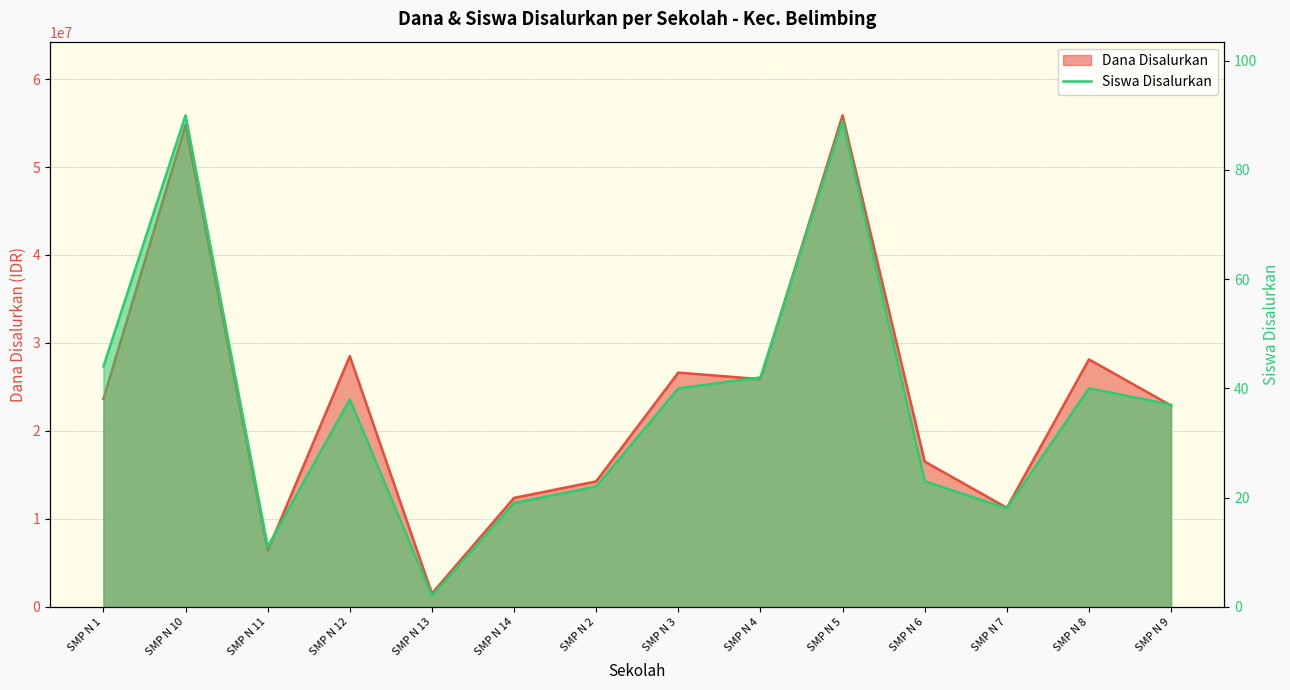

What are all the series names shown in the legend?

Dana Disalurkan, Siswa Disalurkan